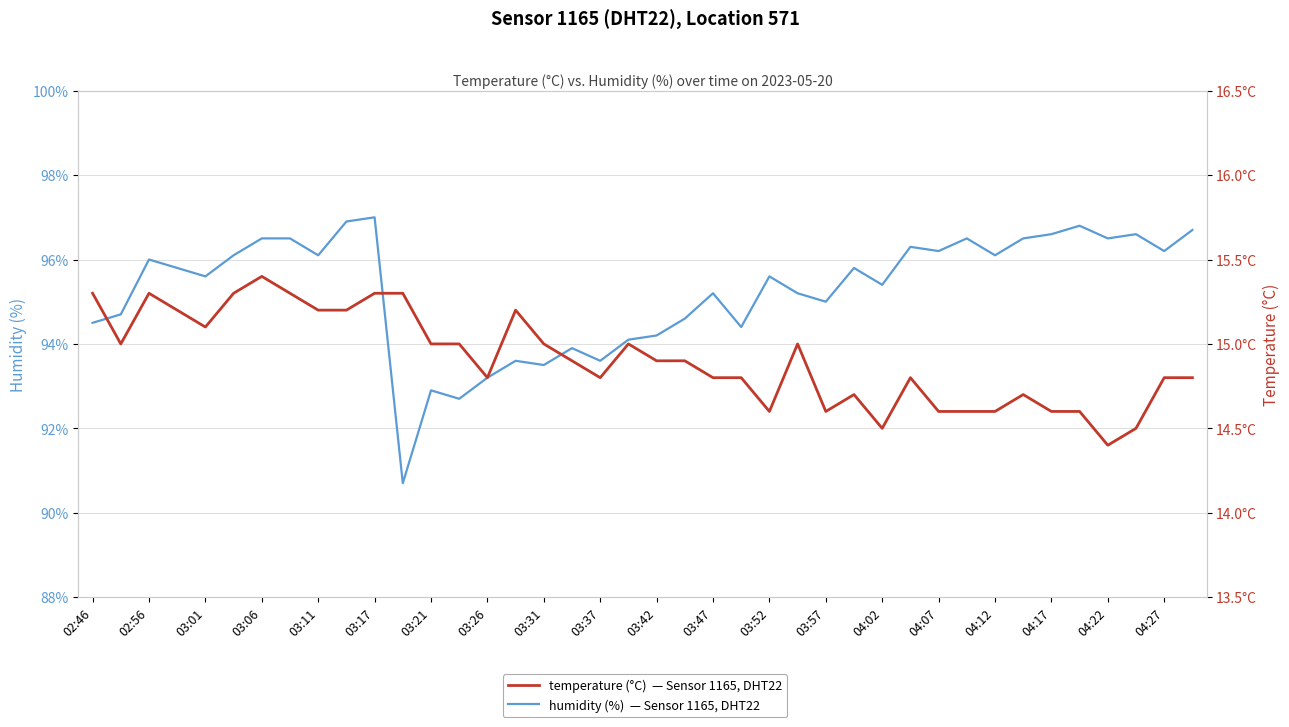

At how many categories does at least one series exceed 29?

40